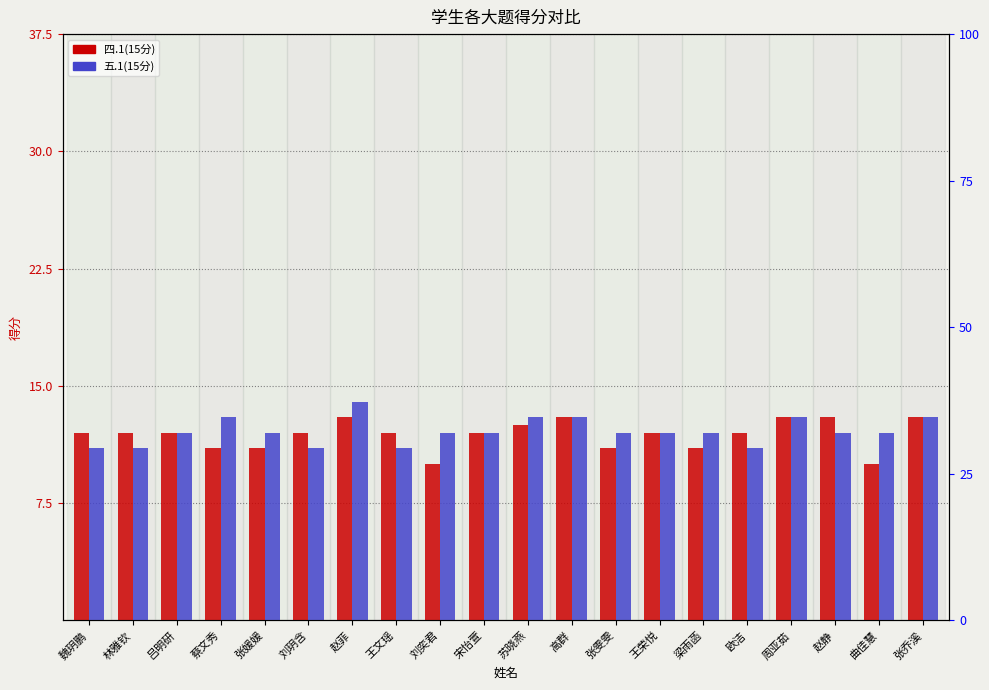

What is the difference between the highest and lowest values at 蔡文秀?

2.0